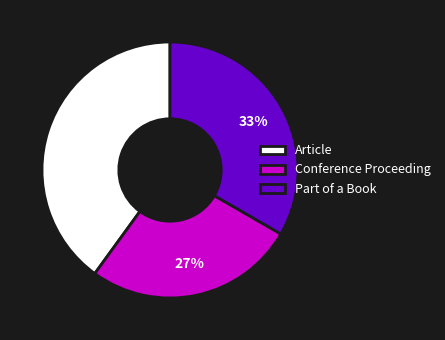

What percentage is the Article slice, to the nearest percent?

40%